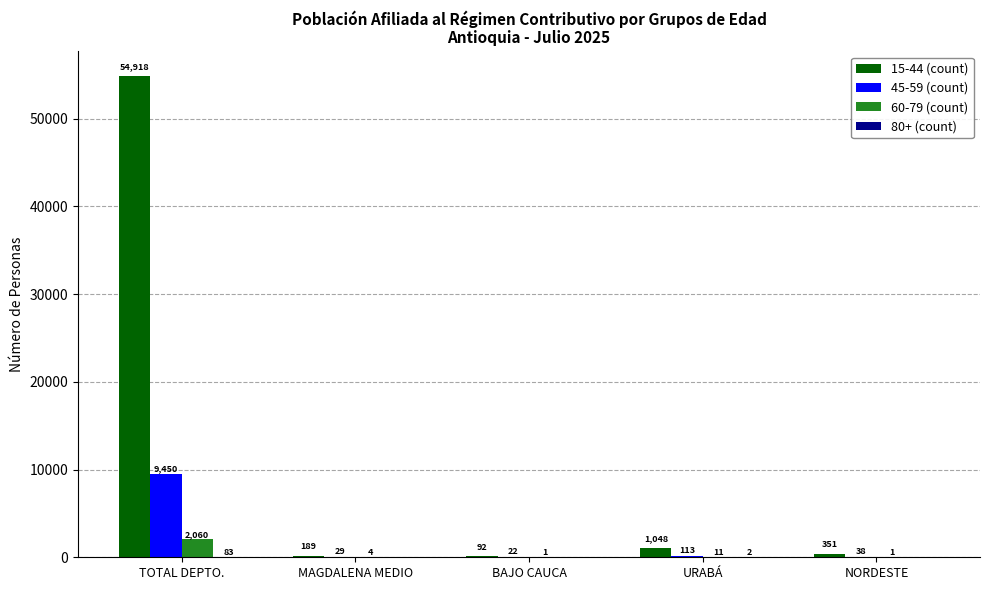

Is the value of 15-44 (count) at URABÁ greater than the value of 60-79 (count) at MAGDALENA MEDIO?

Yes